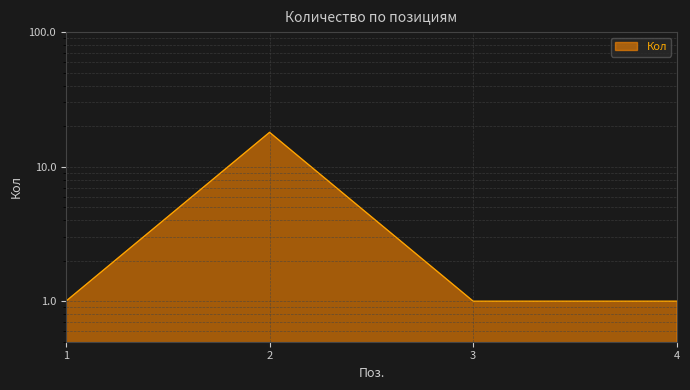

List the labels in order of value, smallest first.

1, 3, 4, 2